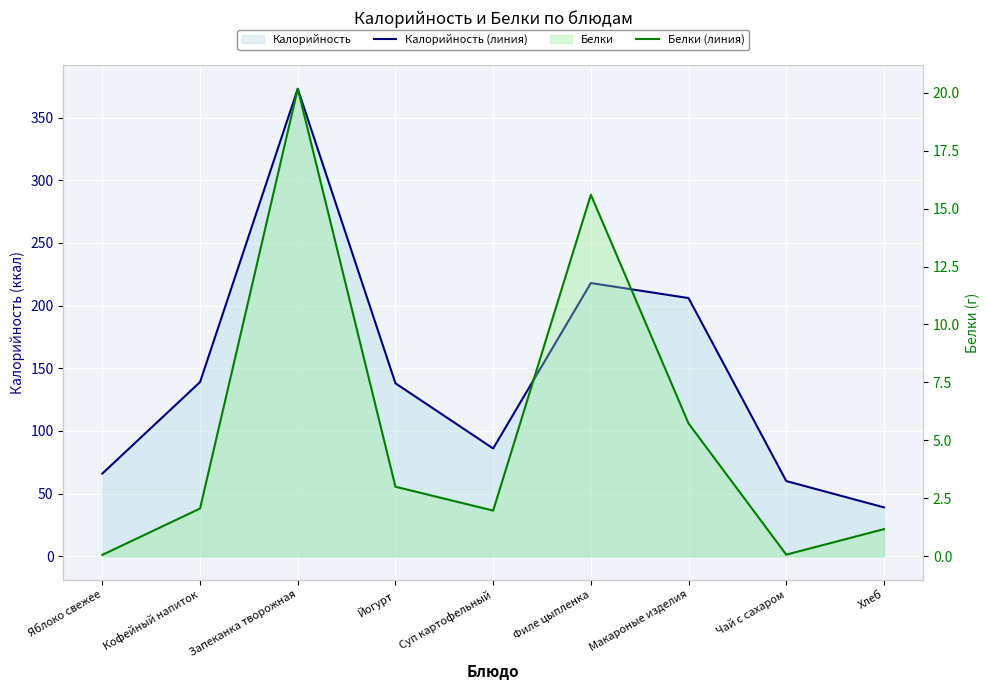

What is the difference between the Белки (линия) values at Кофейный напиток and Филе цыпленка?

13.5